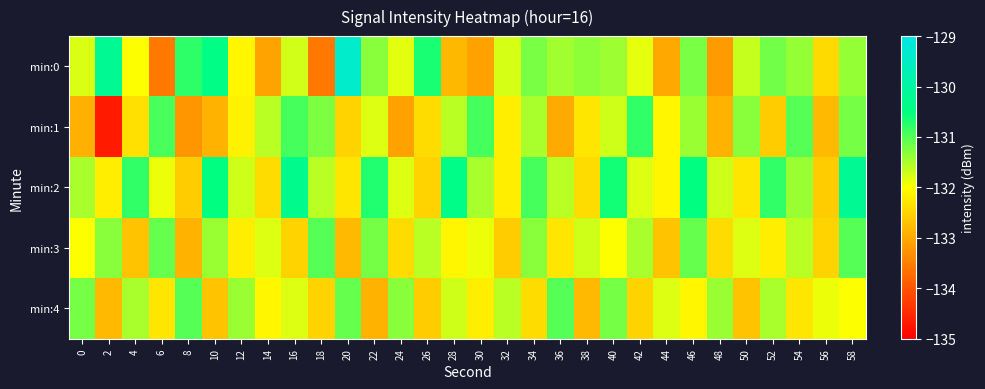

What is the total value across all series at 12?

-659.6